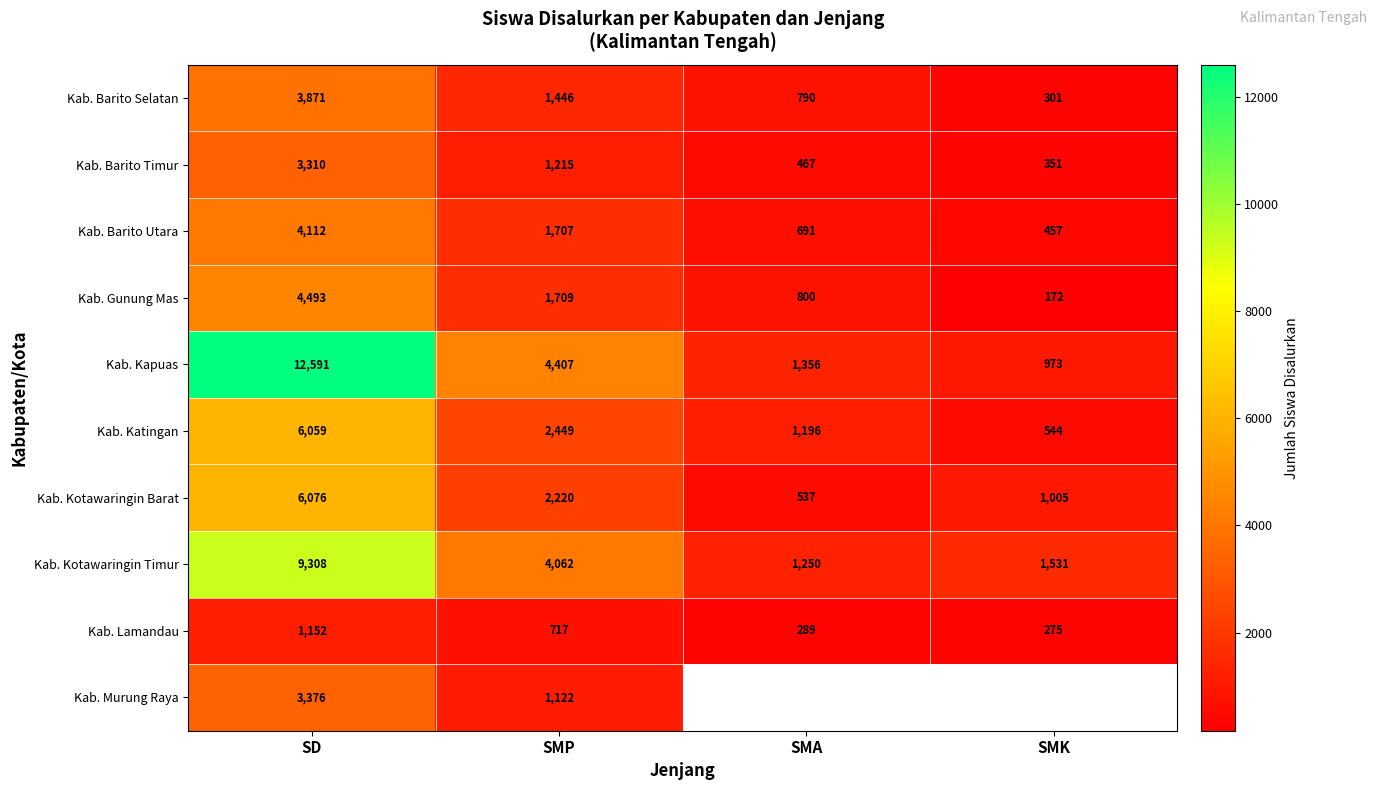

Rank the categories by Kab. Kotawaringin Timur value from lowest to highest.

SMA, SMK, SMP, SD